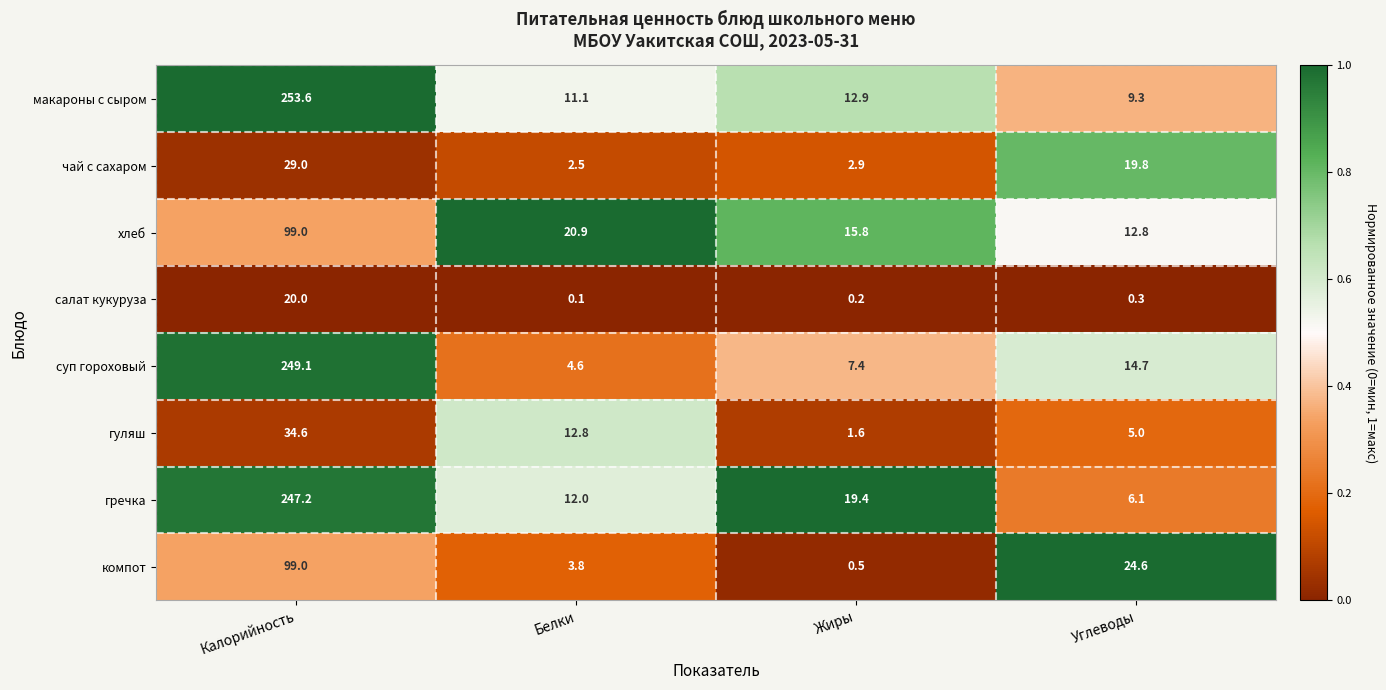

What is the difference between the гуляш values at Калорийность and Белки?

21.8